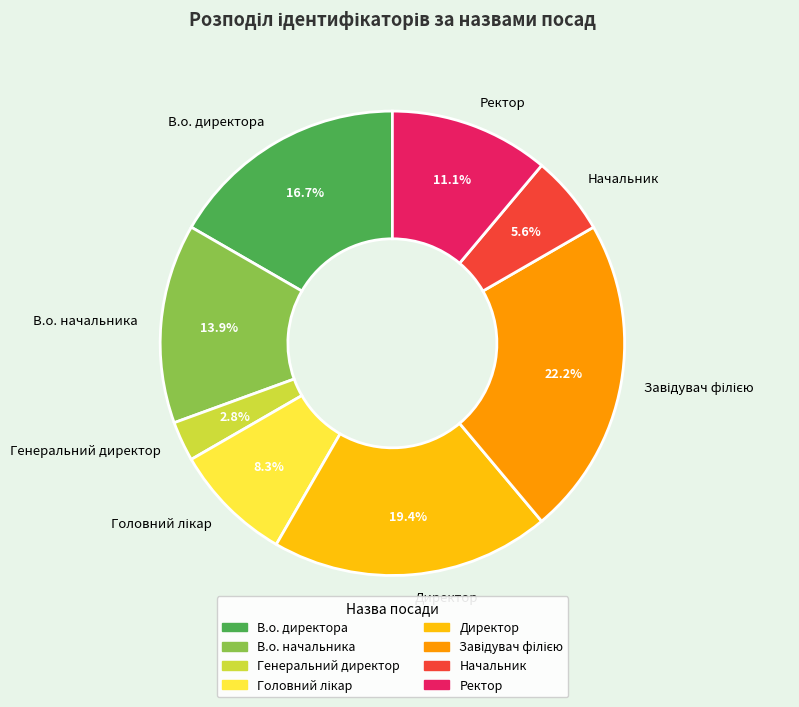

Which category has the smallest portion of the pie?

Генеральний директор